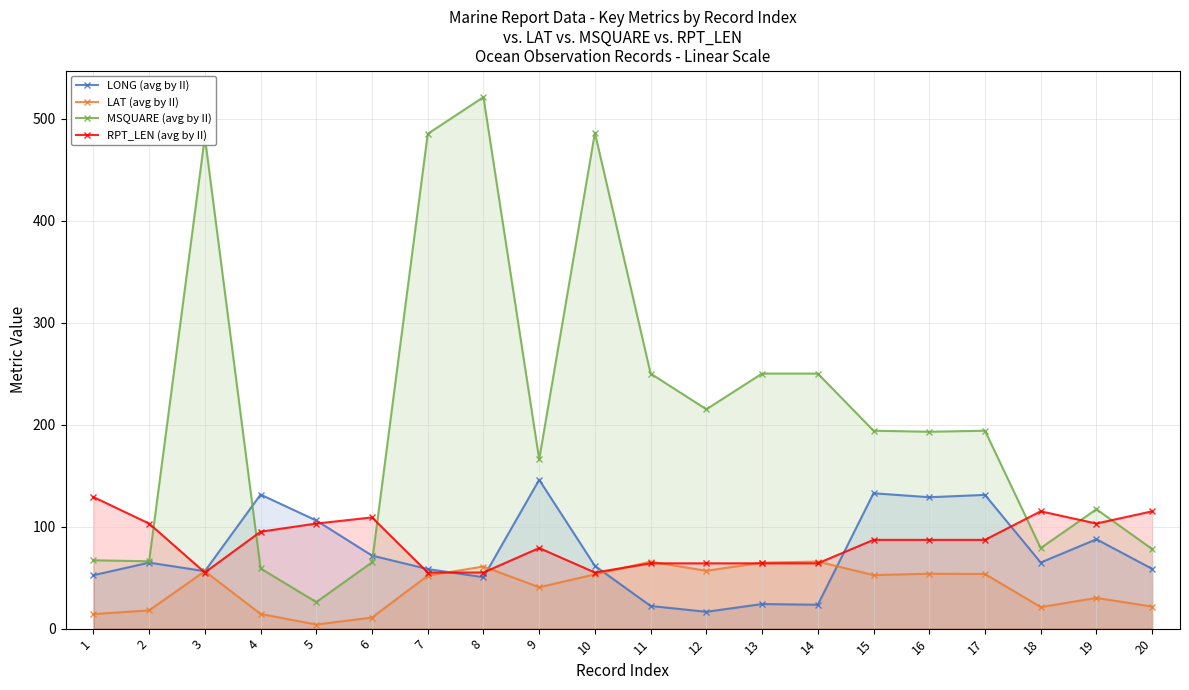

Reading left to right, what are all the values shown in this chart?

LONG (avg by II): 52.4	64.7	56.3	131.4	106.0	71.6	58.4	50.4	145.9	61.5	22.2	16.5	24.1	23.4	132.7	128.8	131.1	64.8	87.6	58.6
LAT (avg by II): 14.2	17.9	56.3	14.4	4.0	10.9	51.9	60.9	40.6	53.2	65.6	56.7	64.7	65.7	52.5	53.8	53.6	21.1	30.1	21.6
MSQUARE (avg by II): 67.0	66.0	482.0	59.0	26.0	65.0	485.0	521.0	166.0	486.0	250.0	215.0	250.0	250.0	194.0	193.0	194.0	79.0	117.0	78.0
RPT_LEN (avg by II): 129.0	103.0	55.0	95.0	103.0	109.0	55.0	55.0	79.0	55.0	64.0	64.0	64.0	64.0	87.0	87.0	87.0	115.0	103.0	115.0